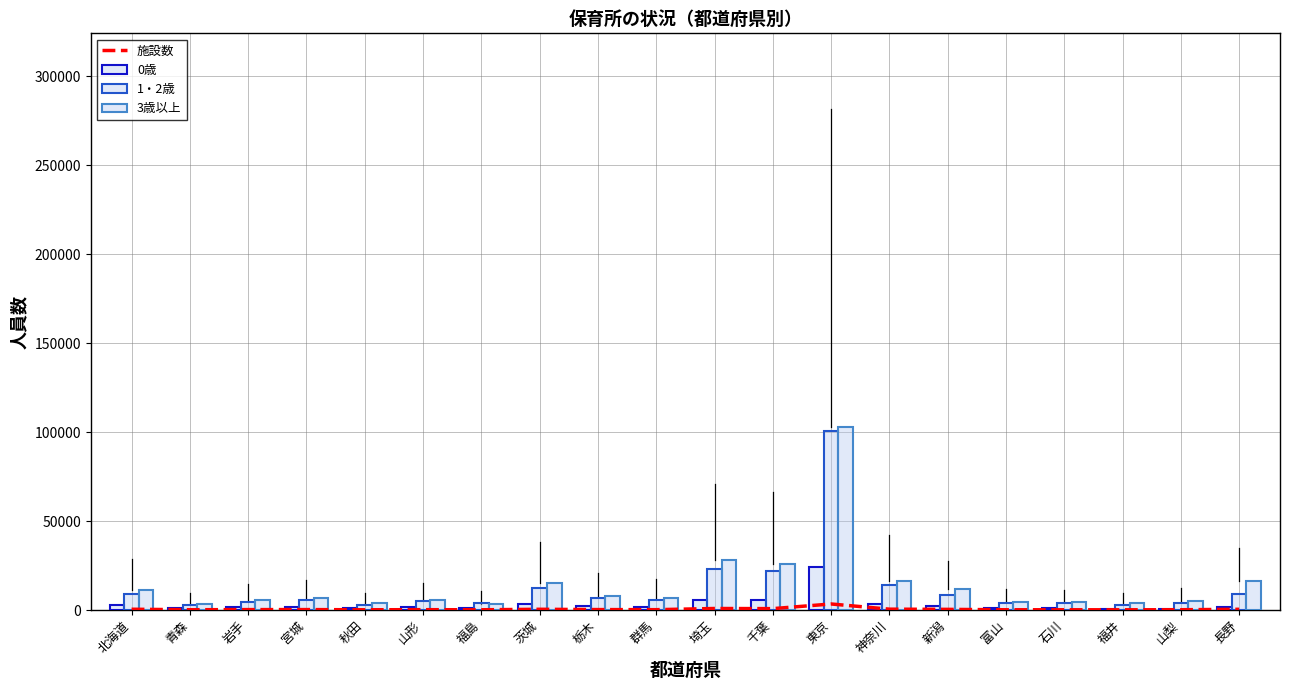

Rank the series by their maximum value, from lowest to highest.

施設数, 0歳, 1・2歳, 3歳以上